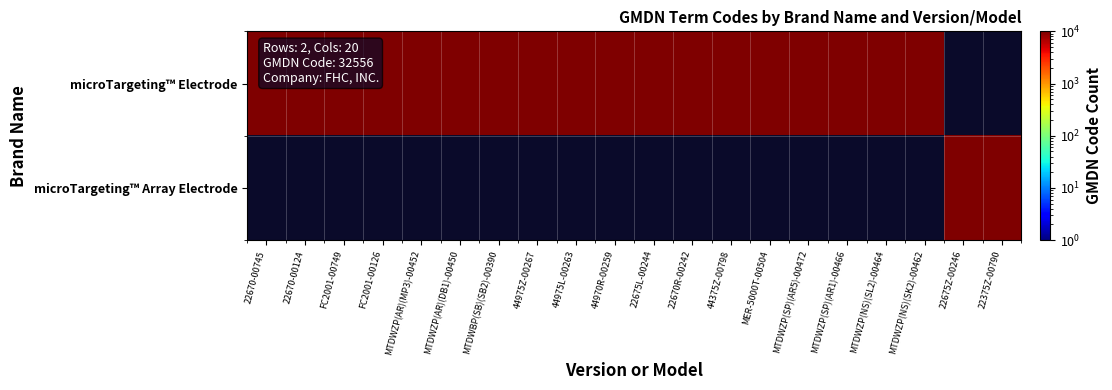

Rank the series at MTDWZP(AR)(DB1)-00450 from highest to lowest value.

microTargeting™ Electrode, microTargeting™ Array Electrode